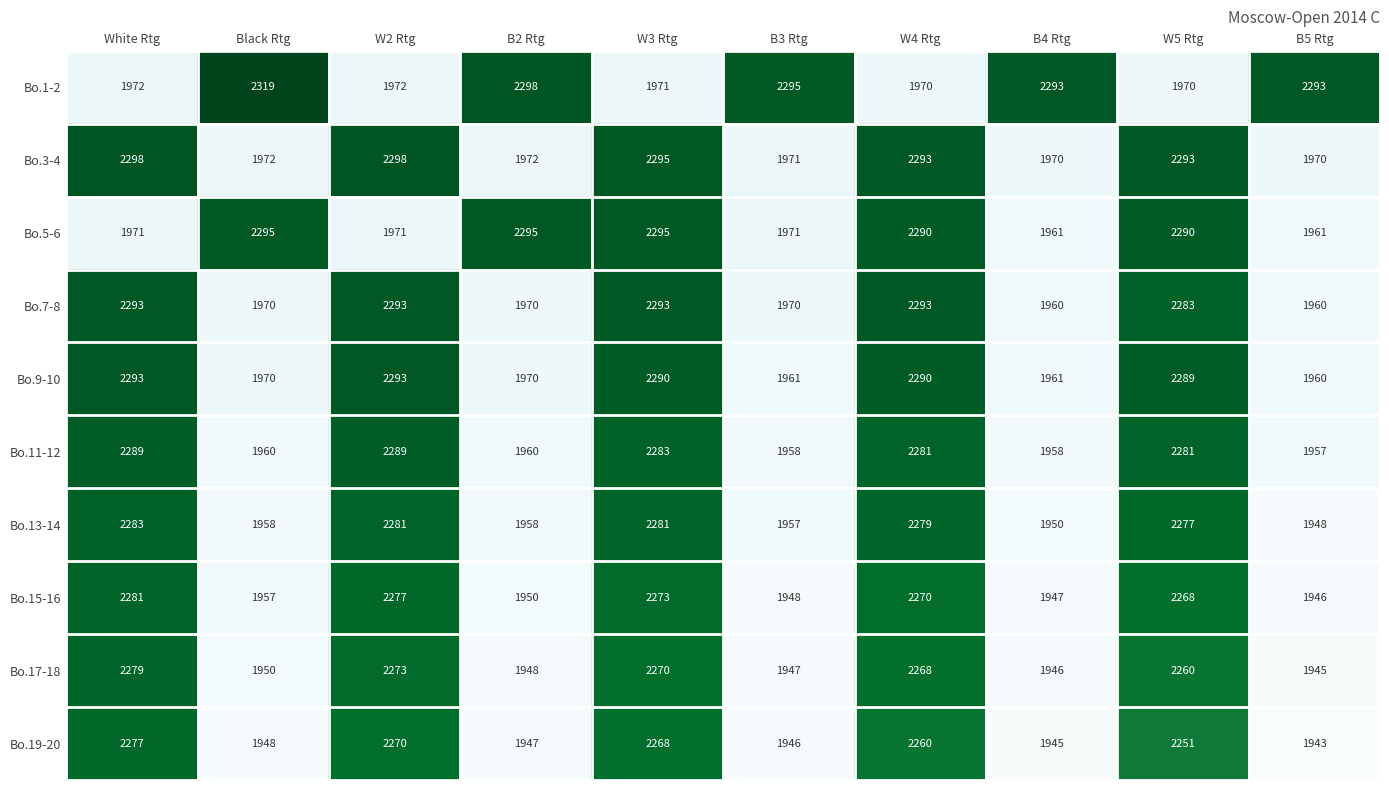

What is the highest value of the Bo.19-20 series?

2277